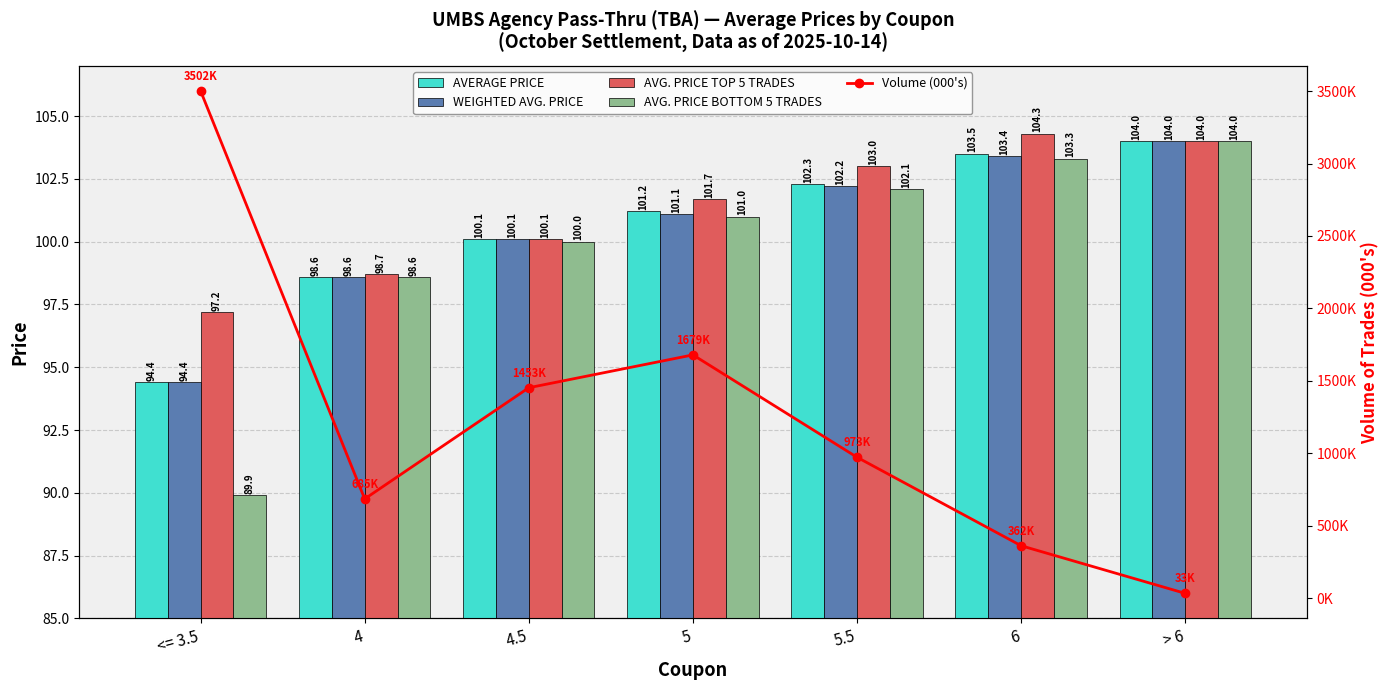

Which series has the widest spread of values?

Volume (000's)